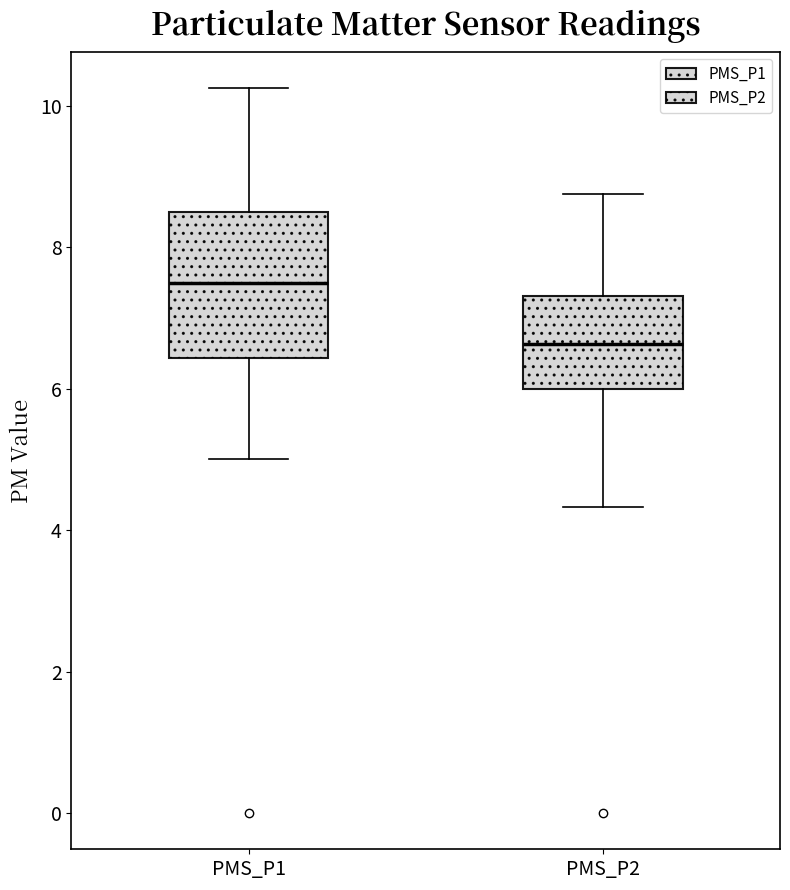

Comparing the boxes themselves (not the whiskers), which one is the tallest?

PMS_P1